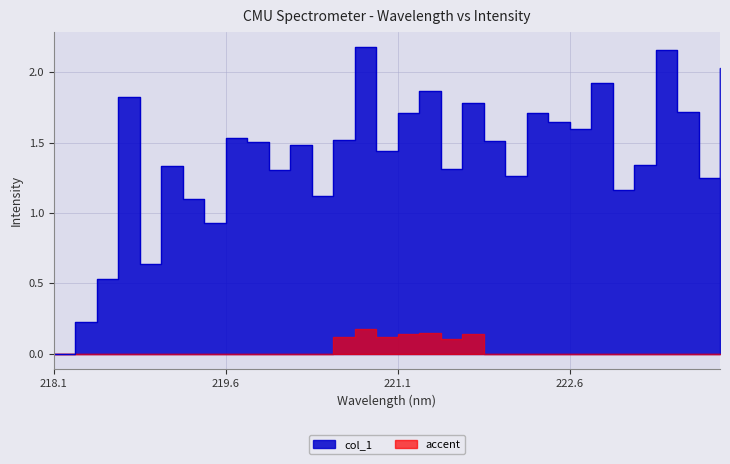

What is the difference between the maximum and second lowest values?

1.9